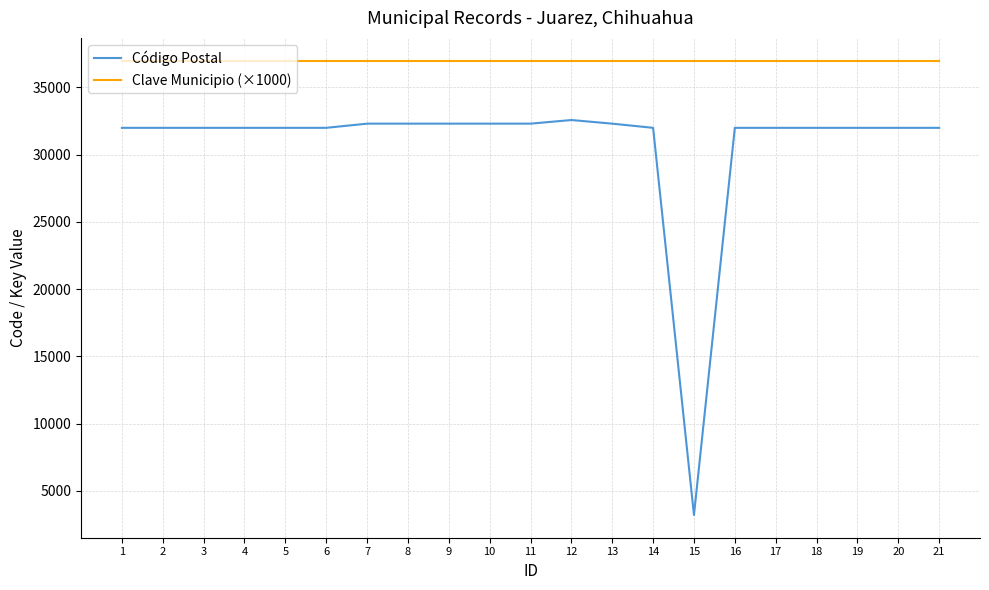

Which series has the widest spread of values?

Código Postal